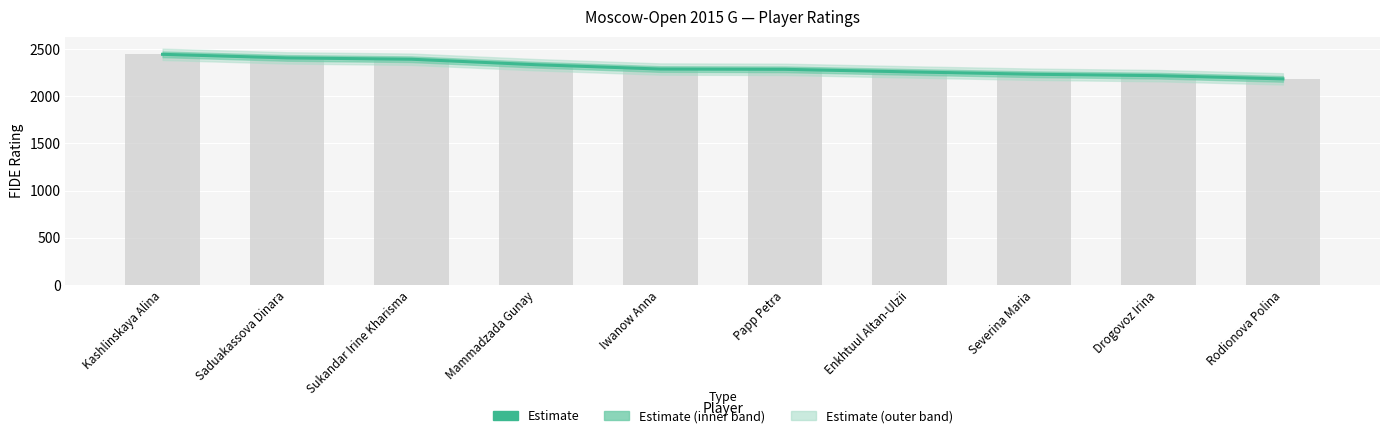

Is it true that the value at Kashlinskaya Alina is 2444?

True